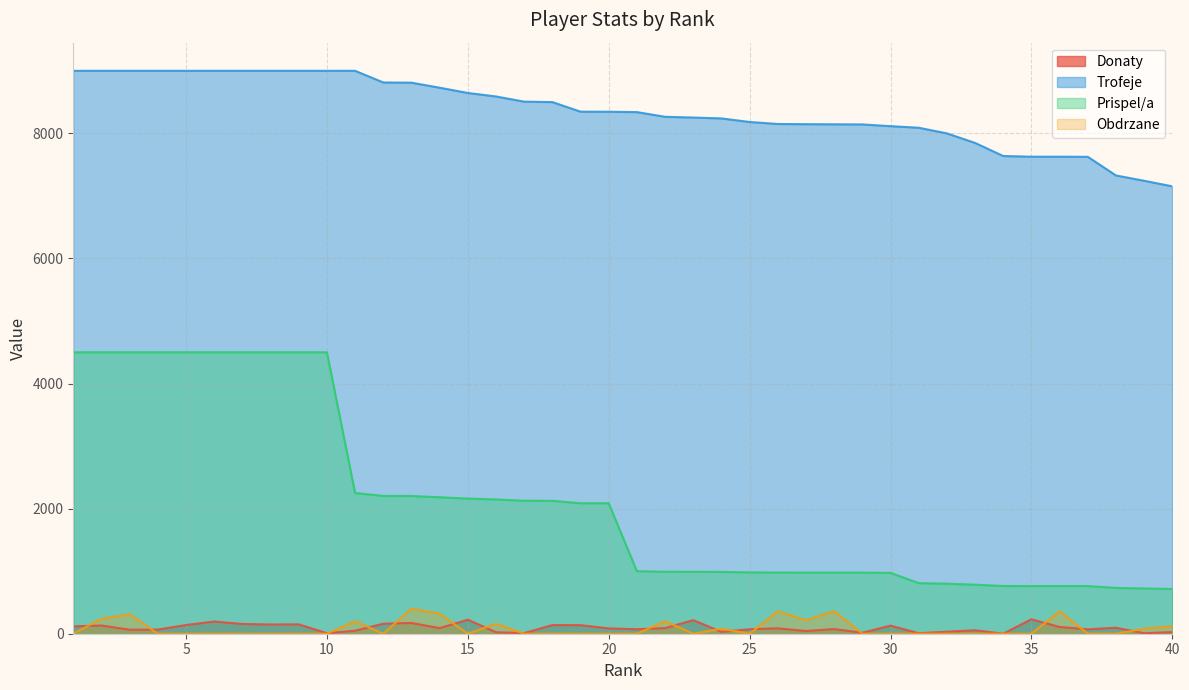

What is the value of the Prispel/a point at the 36th from the left?

762